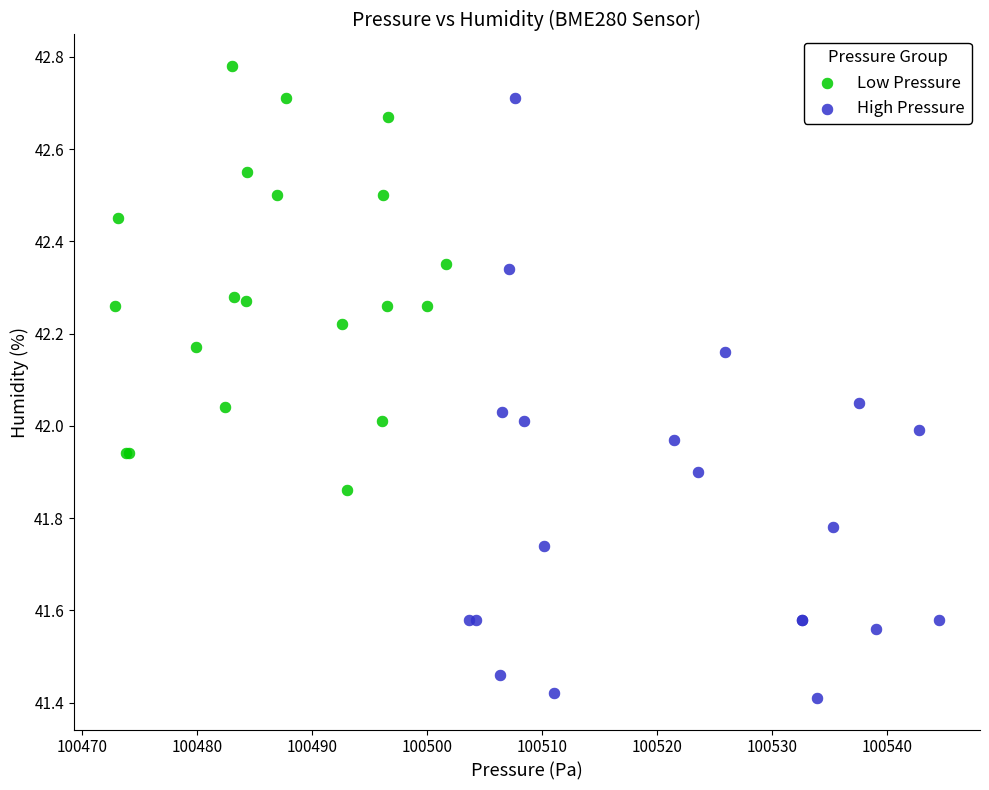

Which series has the widest spread of Y values?

High Pressure